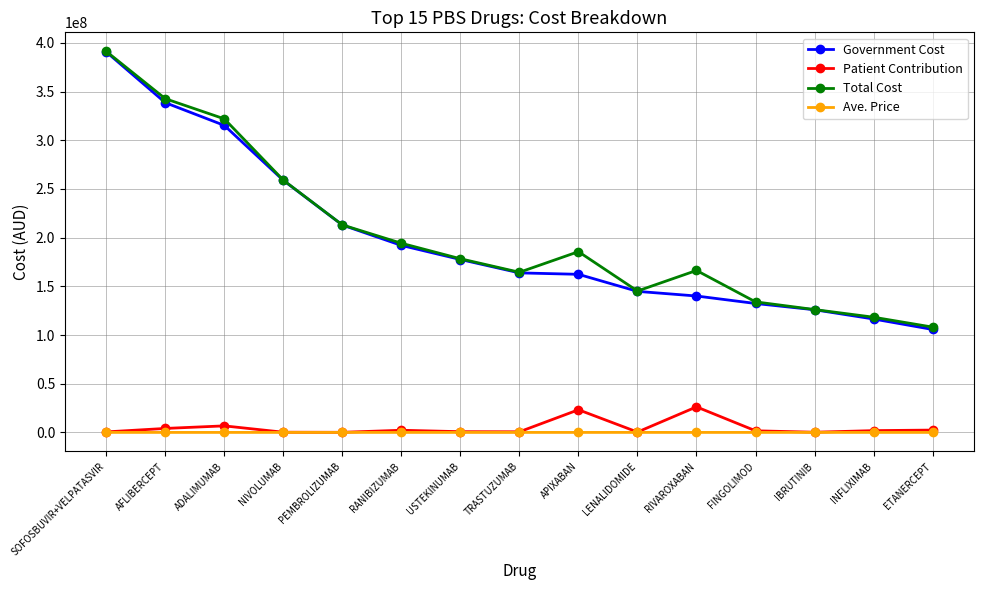

Which series has the widest spread of values?

Government Cost